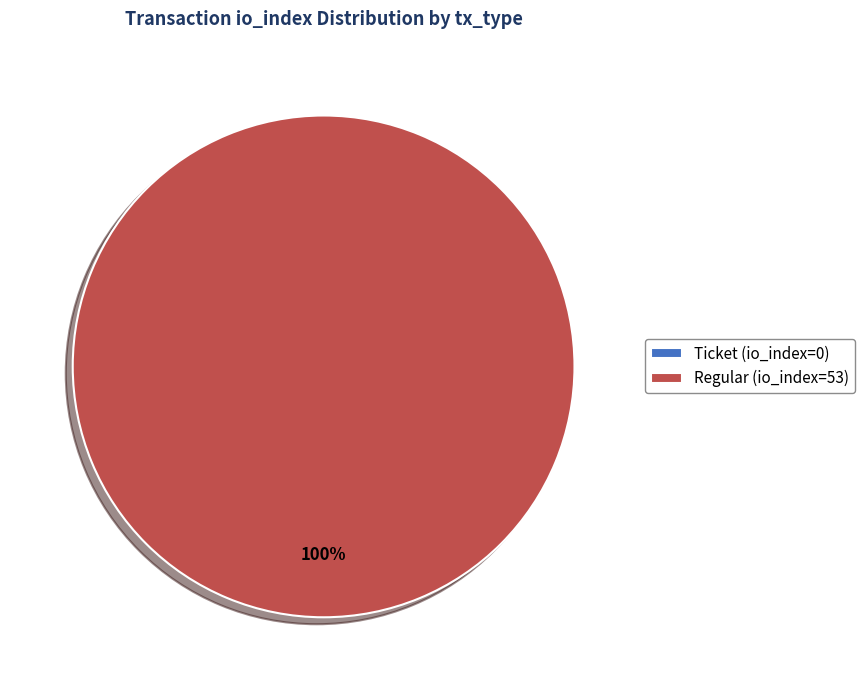

How many slices are in this pie chart?

2